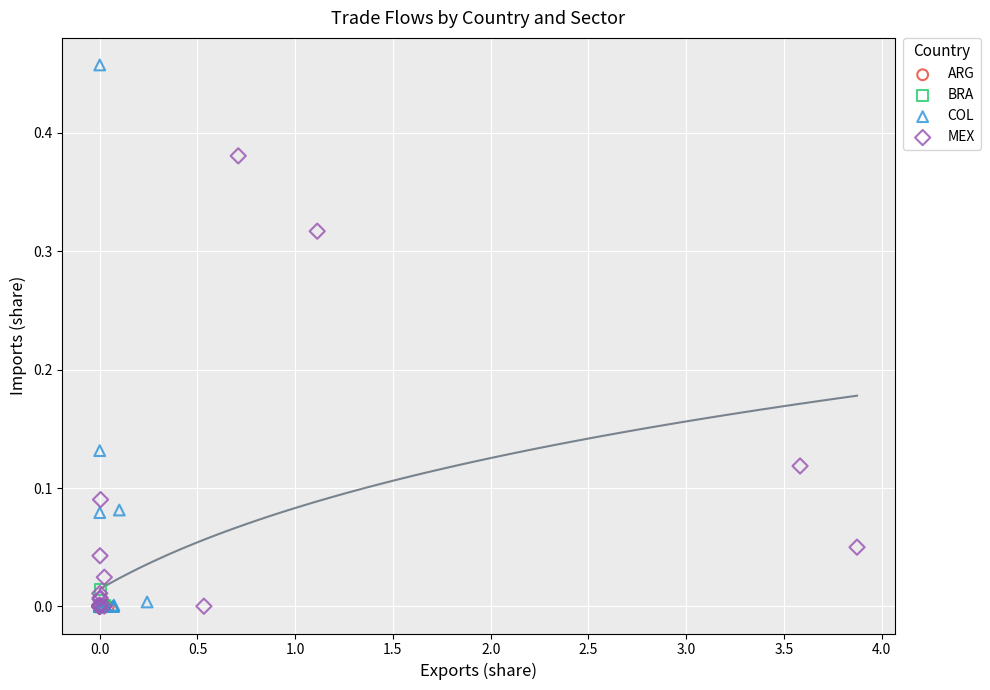

Which series reaches the maximum Y coordinate?

COL